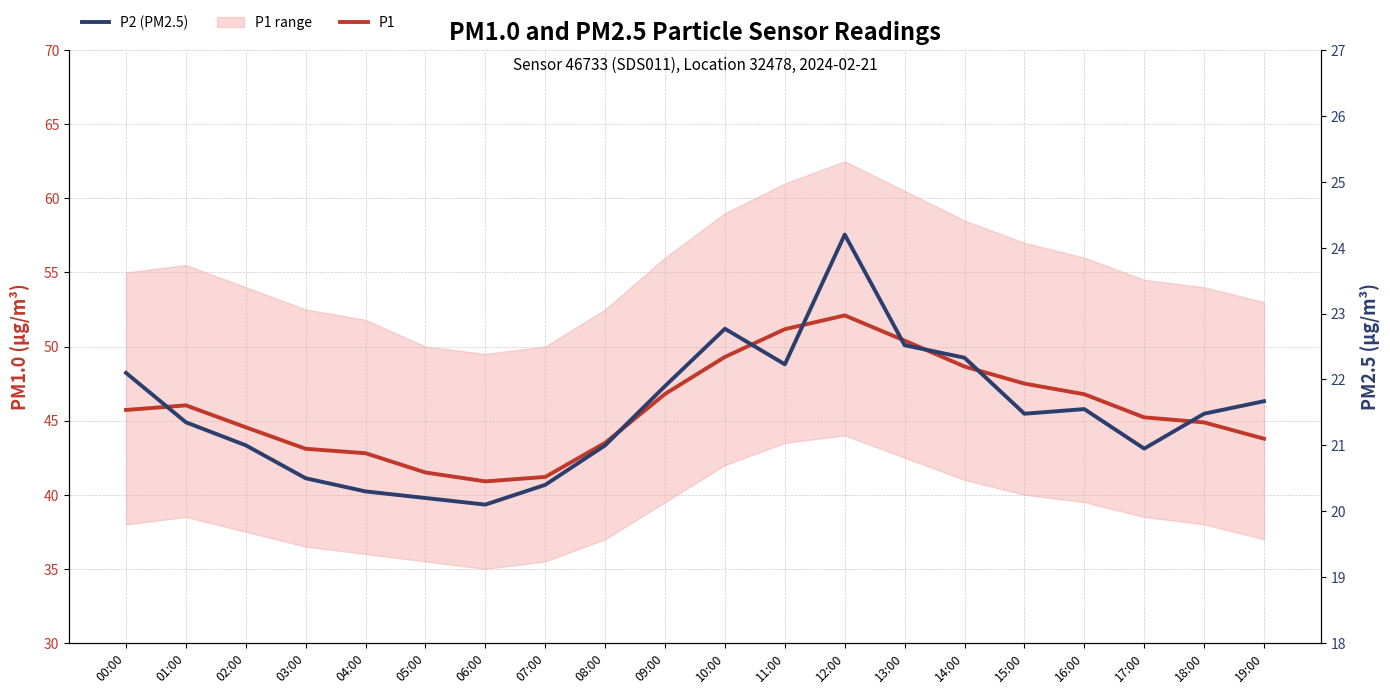

At which label is P2 closest to 22?

00:00